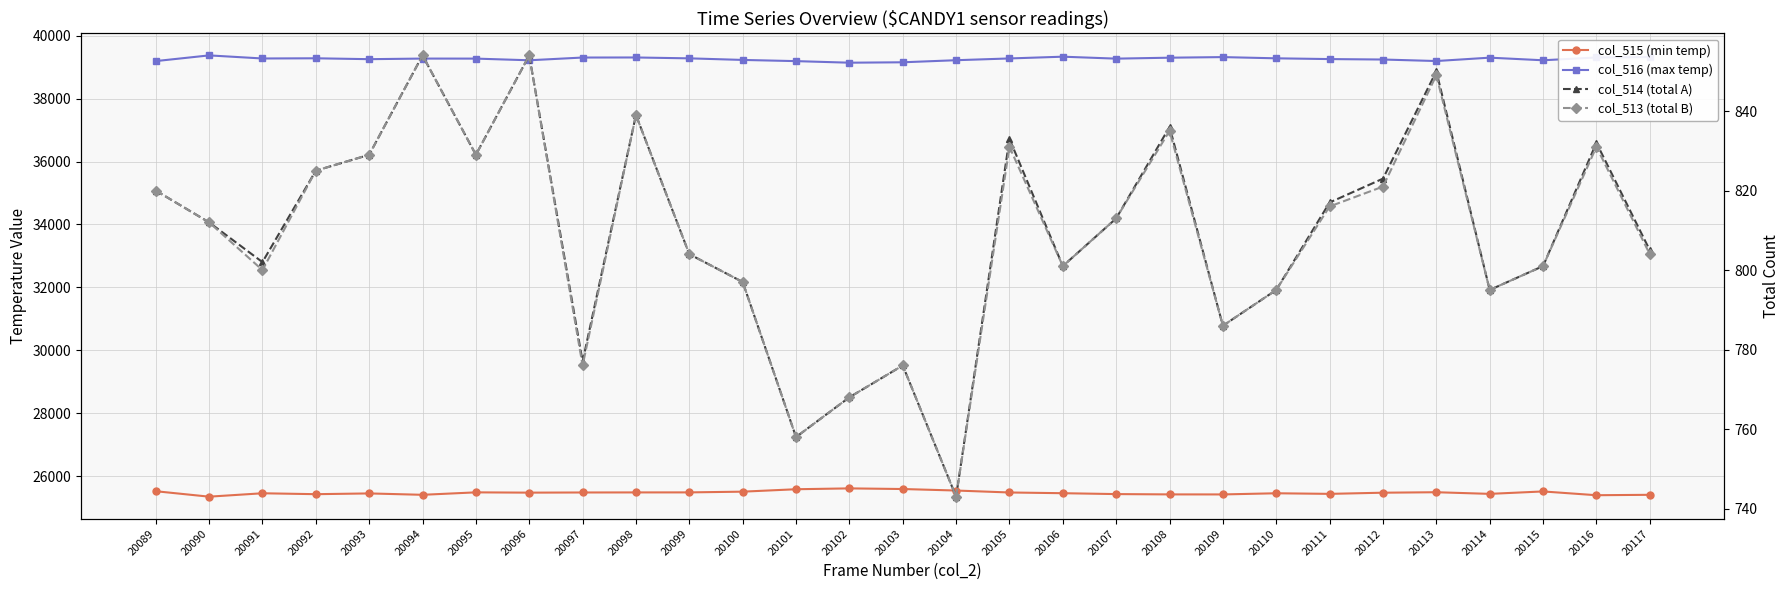

At which label does col_515 (min temp) first exceed 25476?

20089